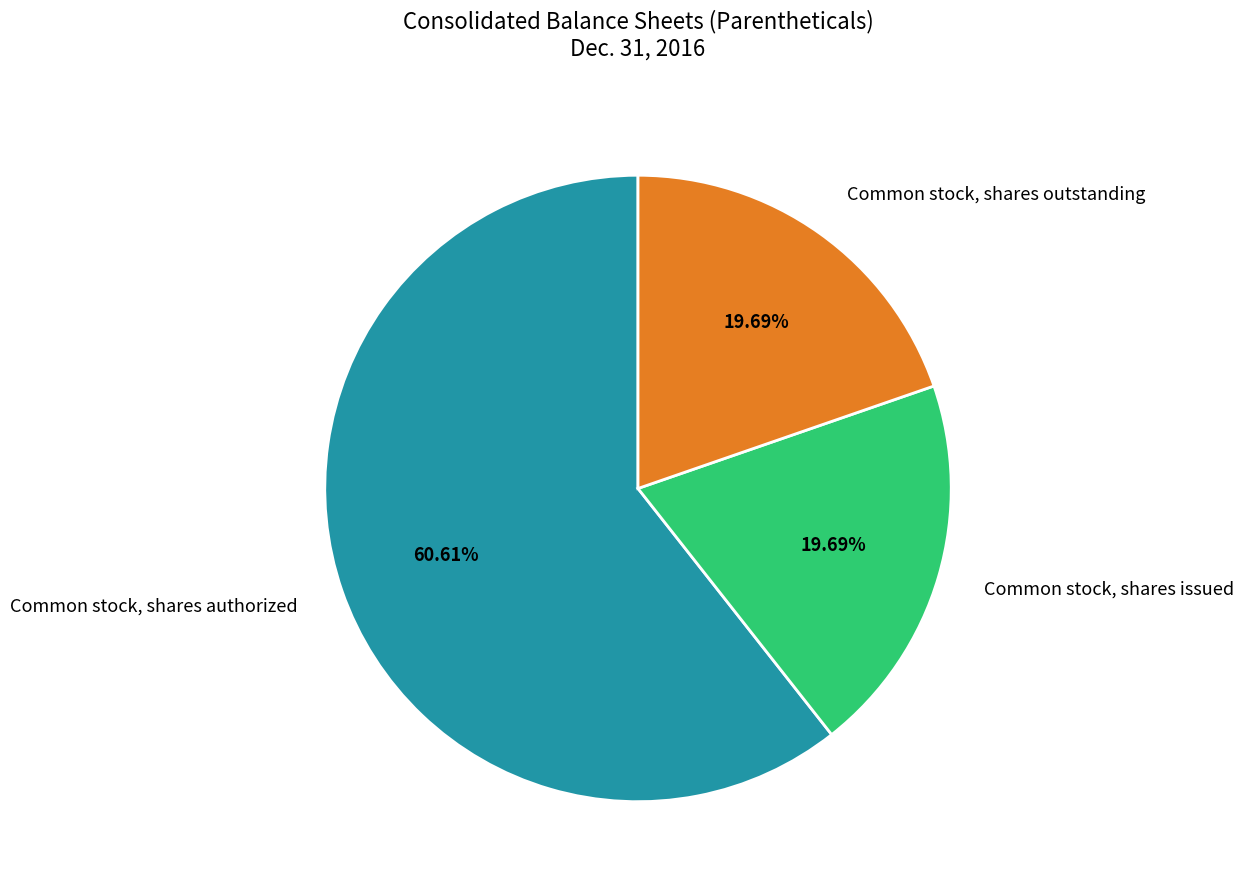

What percentage is the Common stock, shares outstanding slice, to the nearest percent?

20%